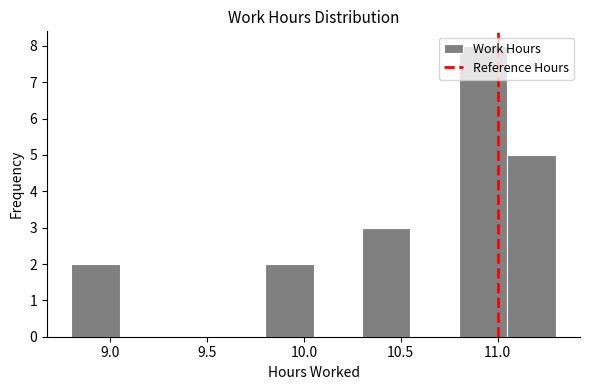

Reading left to right, list every bar in this chart as the range it spans on the x-axis followed by its height. The values are not printed on the chart, so give them approximately, as read against the axis.

8.80 to 9.05: 2
9.05 to 9.30: 0
9.30 to 9.55: 0
9.55 to 9.80: 0
9.80 to 10.05: 2
10.05 to 10.30: 0
10.30 to 10.55: 3
10.55 to 10.80: 0
10.80 to 11.05: 8
11.05 to 11.30: 5